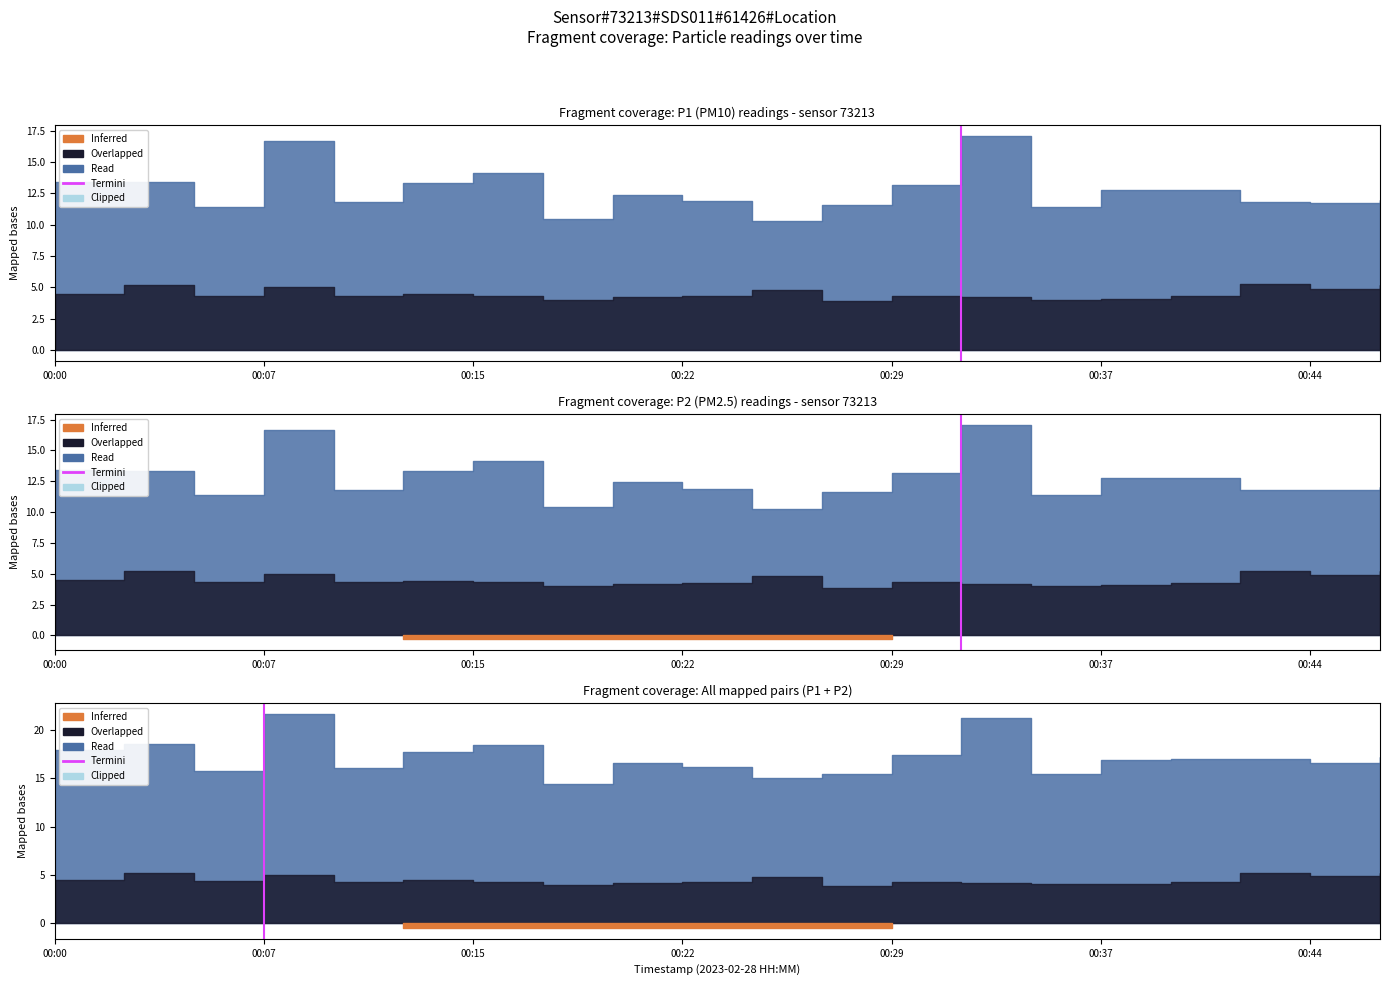

The chart shows a value of 1 at 00:07. True or false?

True